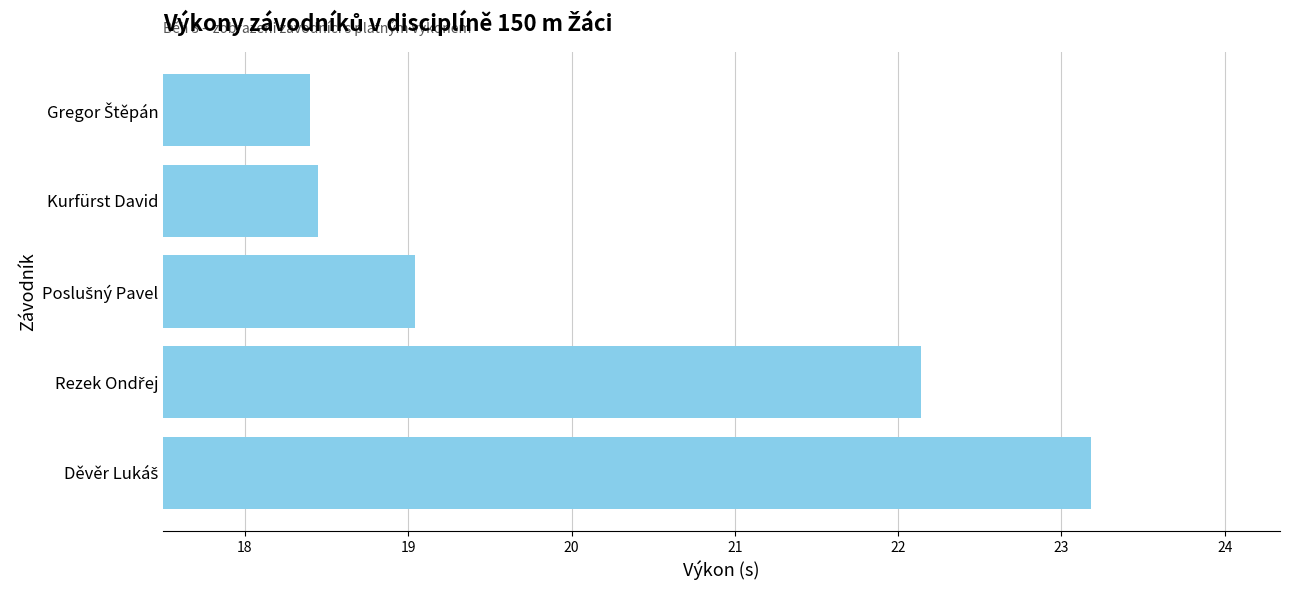

How many values are below 19?

2